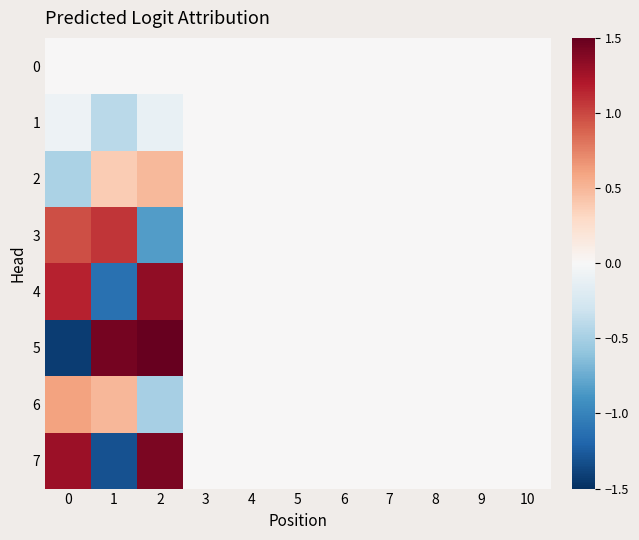

Reading right to left, extract all data points from this chart.

0: 10=0.0	9=0.0	8=0.0	7=0.0	6=0.0	5=0.0	4=0.0	3=0.0	2=0.0	1=0.0	0=0.0
1: 10=0.0	9=0.0	8=0.0	7=0.0	6=0.0	5=0.0	4=0.0	3=0.0	2=-0.1	1=-0.4	0=-0.1
2: 10=0.0	9=0.0	8=0.0	7=0.0	6=0.0	5=0.0	4=0.0	3=0.0	2=0.5	1=0.4	0=-0.5
3: 10=0.0	9=0.0	8=0.0	7=0.0	6=0.0	5=0.0	4=0.0	3=0.0	2=-0.8	1=1.1	0=1.0
4: 10=0.0	9=0.0	8=0.0	7=0.0	6=0.0	5=0.0	4=0.0	3=0.0	2=1.3	1=-1.1	0=1.1
5: 10=0.0	9=0.0	8=0.0	7=0.0	6=0.0	5=0.0	4=0.0	3=0.0	2=1.5	1=1.4	0=-1.4
6: 10=0.0	9=0.0	8=0.0	7=0.0	6=0.0	5=0.0	4=0.0	3=0.0	2=-0.5	1=0.5	0=0.6
7: 10=0.0	9=0.0	8=0.0	7=0.0	6=0.0	5=0.0	4=0.0	3=0.0	2=1.4	1=-1.3	0=1.3